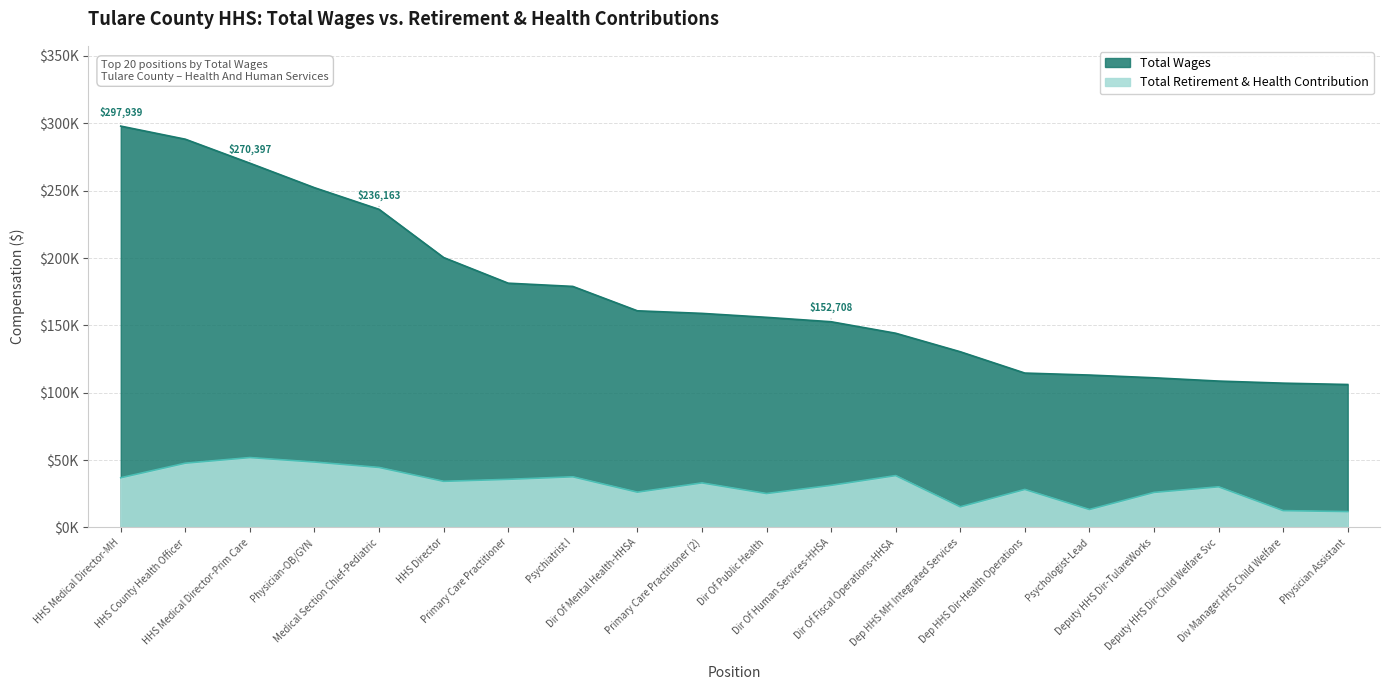

True or false: total_retirement and total_wages cross at least once.

False